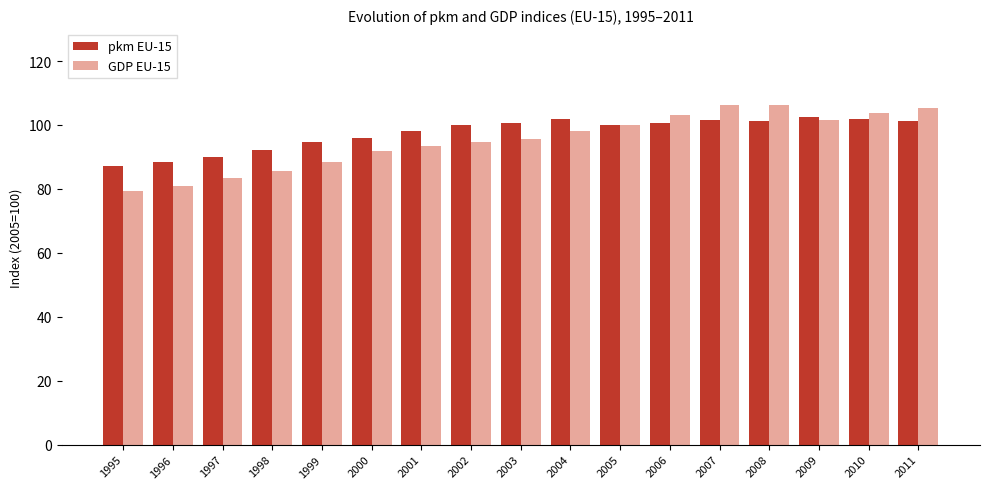

What is the value of the pkm EU-15 bar at the 7th from the left?

98.2